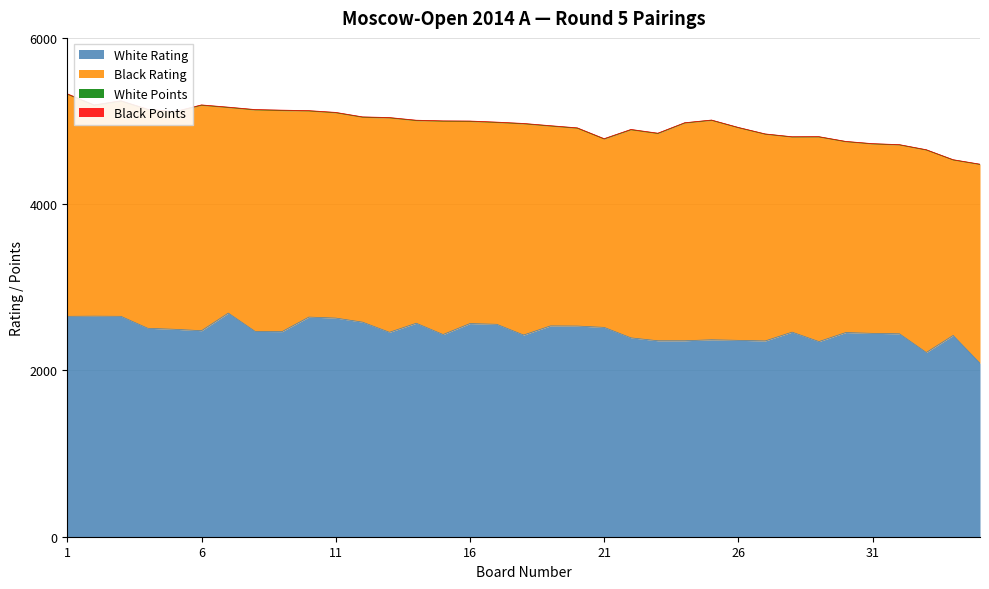

Which series has the largest range (max minus min)?

White Rating